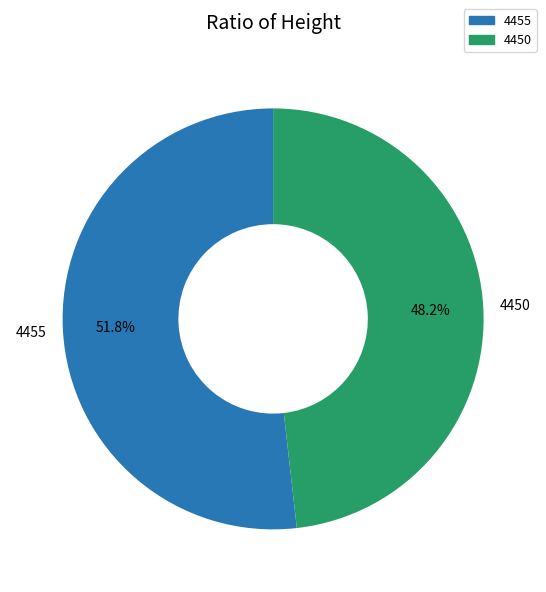

Rank the categories by value from highest to lowest.

4455, 4450